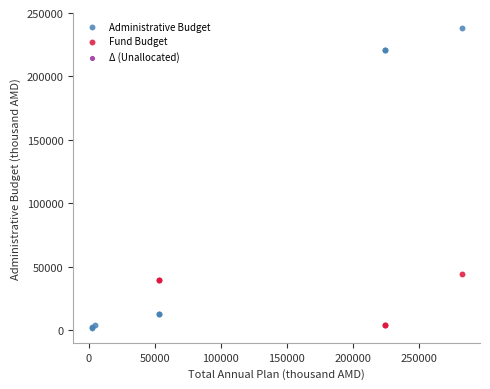

Which series has the largest Y range (max minus min)?

Administrative Budget